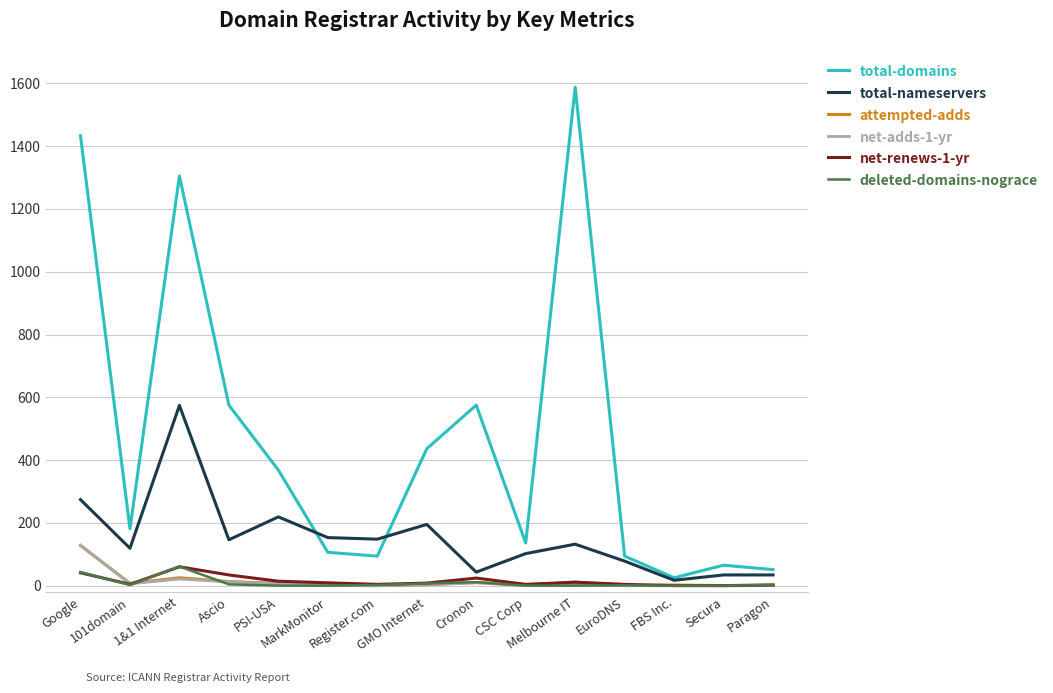

Which series has the largest total across all categories?

total-domains